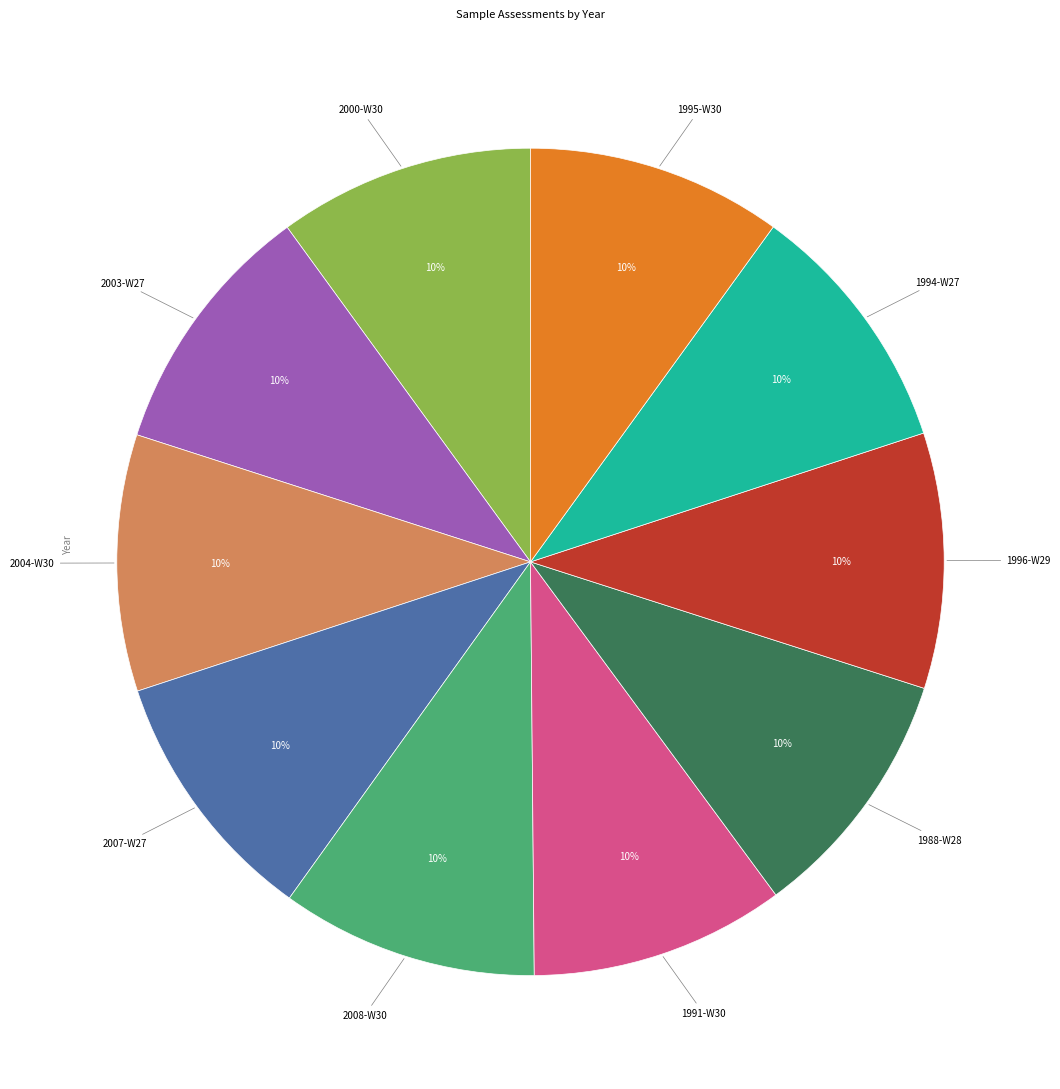

To the nearest percent, what is the average slice percentage?

10%